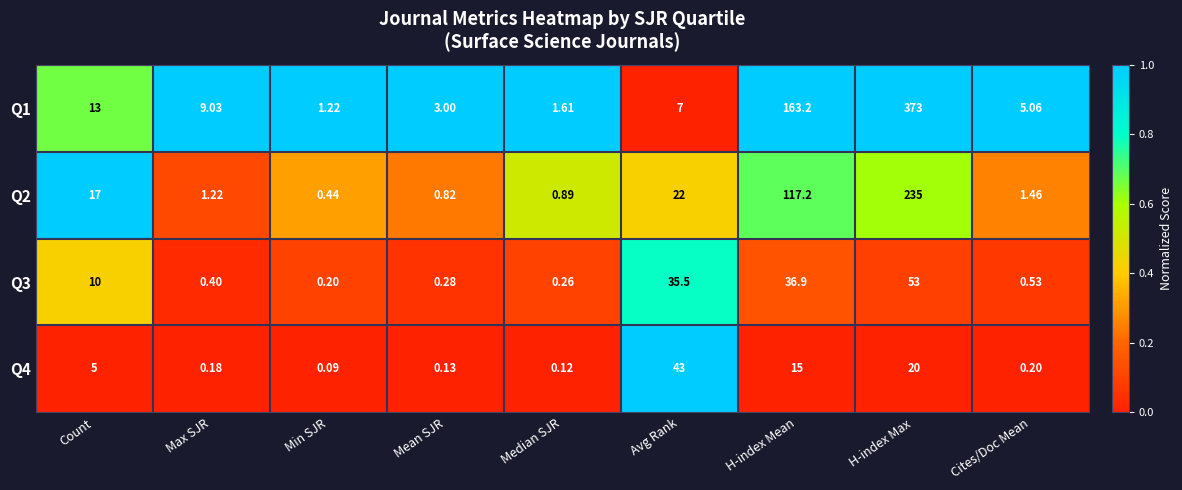

Is the value of Q2 at Cites/Doc Mean greater than the value of Q1 at Max SJR?

No